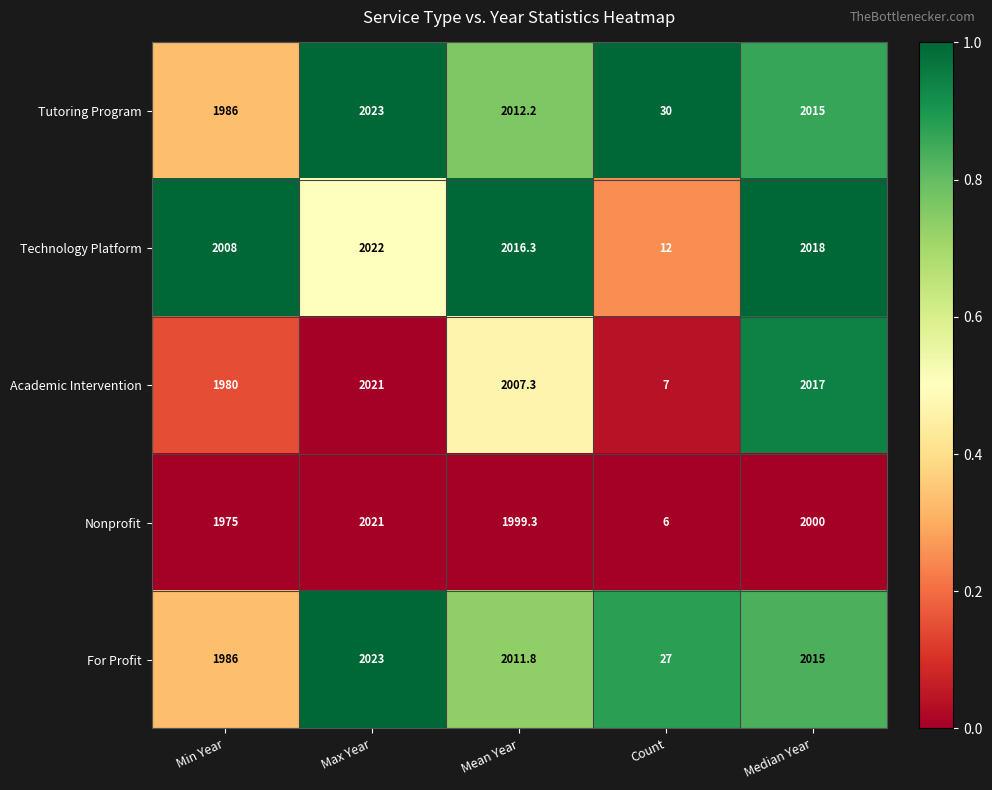

What is the average value of the Nonprofit series?

1600.3